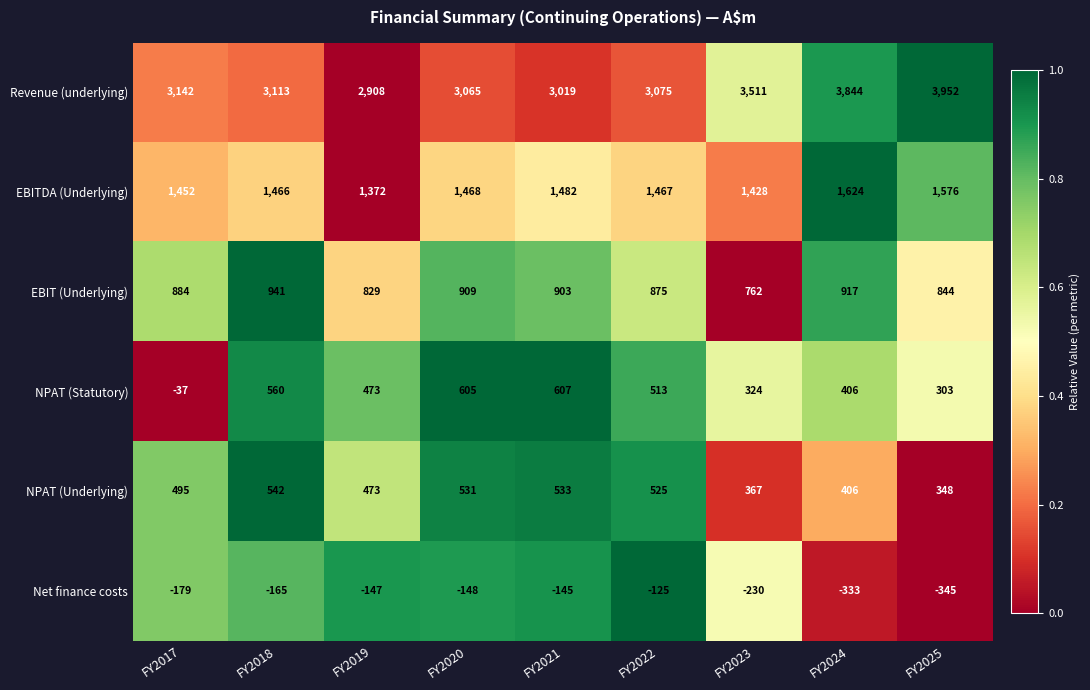

At which category is the sum across all series the highest?

FY2024